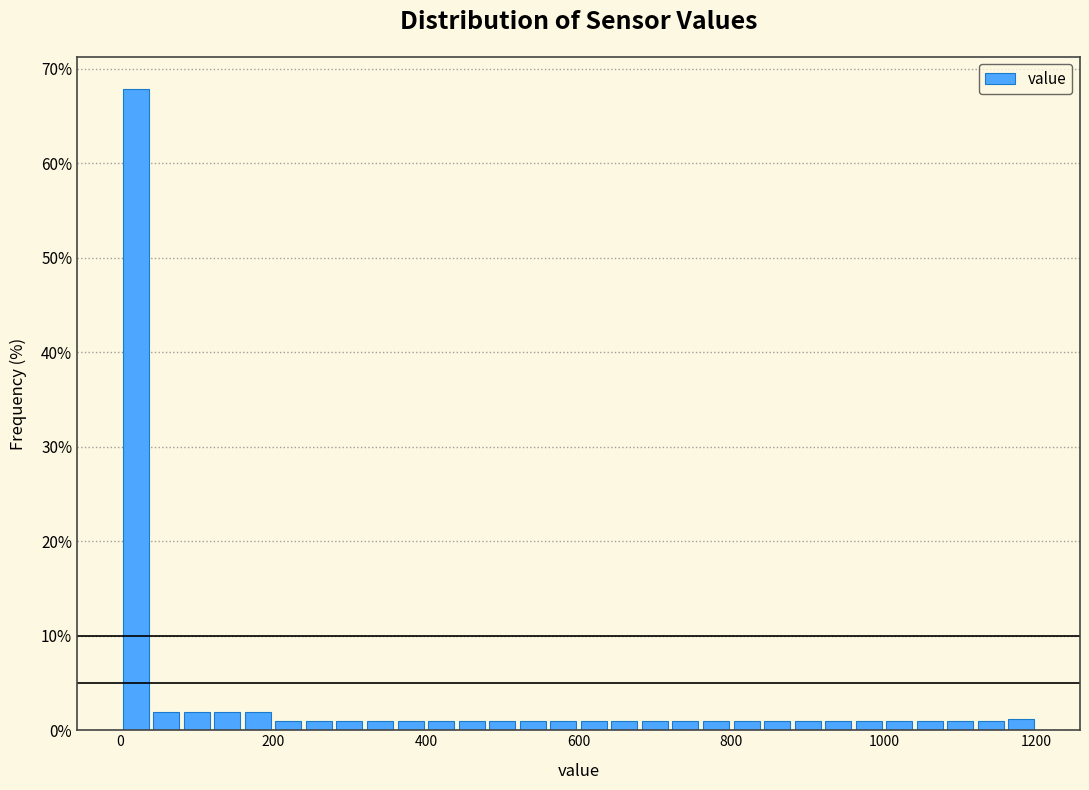

Read against the x-axis, roughly where is the centre of the tallest bar?

20